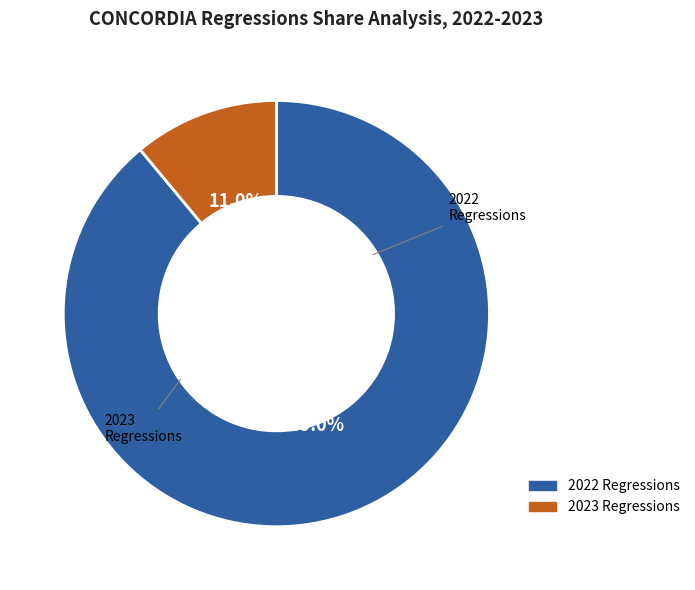

Is there a majority slice in this chart?

Yes